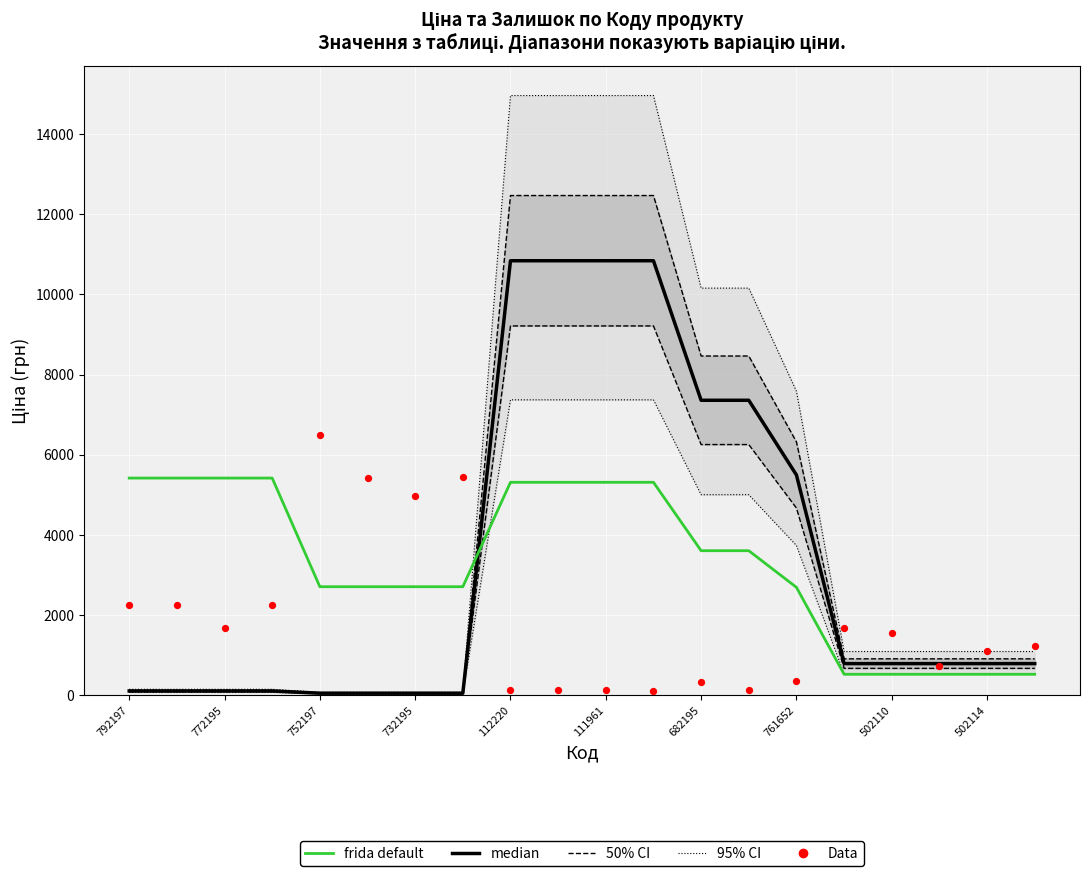

Which series has the largest total across all categories?

median